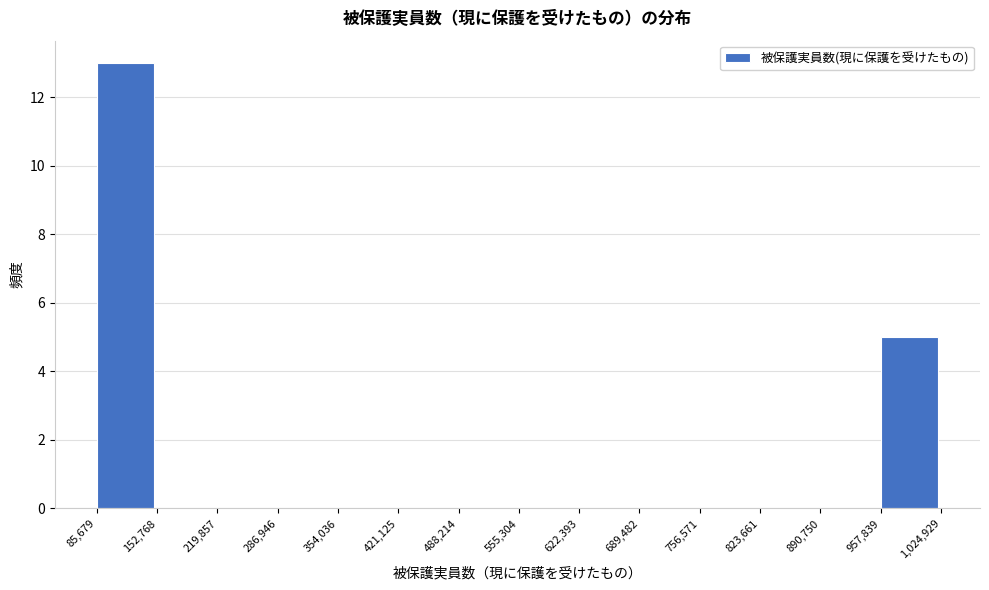

Reading left to right, transcribe this chart: for each bar, give the range it covers on the x-axis and its height. The values are not printed on the chart, so give them approximately, as read against the axis.

85,679 to 152,768: 13
152,768 to 219,857: 0
219,857 to 286,946: 0
286,946 to 354,036: 0
354,036 to 421,125: 0
421,125 to 488,214: 0
488,214 to 555,304: 0
555,304 to 622,393: 0
622,393 to 689,482: 0
689,482 to 756,571: 0
756,571 to 823,661: 0
823,661 to 890,750: 0
890,750 to 957,839: 0
957,839 to 1,024,929: 5